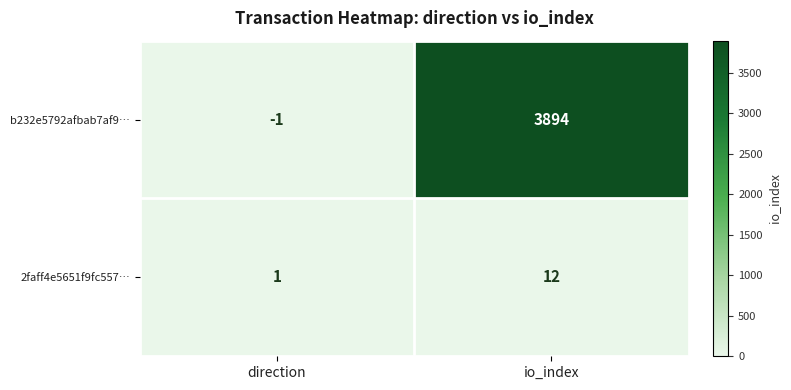

What is the difference between the highest and lowest values at direction?

2